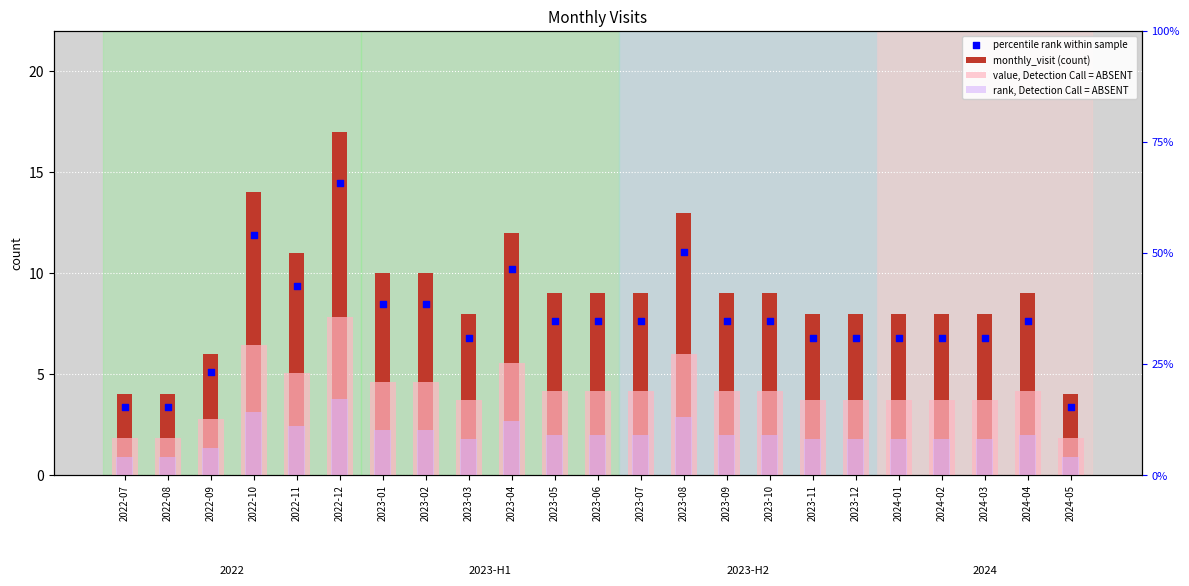

What is the total value across all series at 2023-05?

49.9